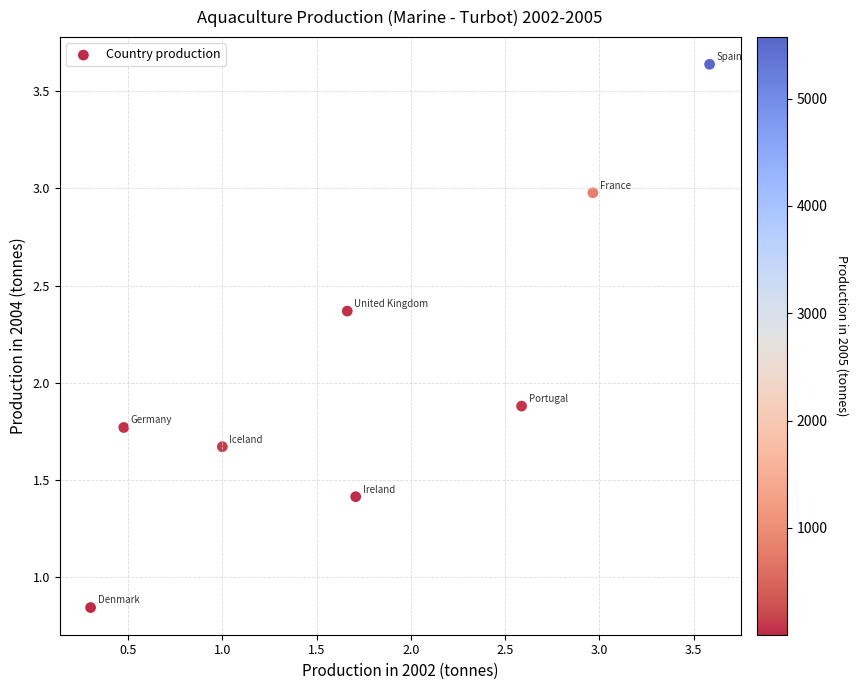

What Y value in the scatter plot is closest to 2?

1.9